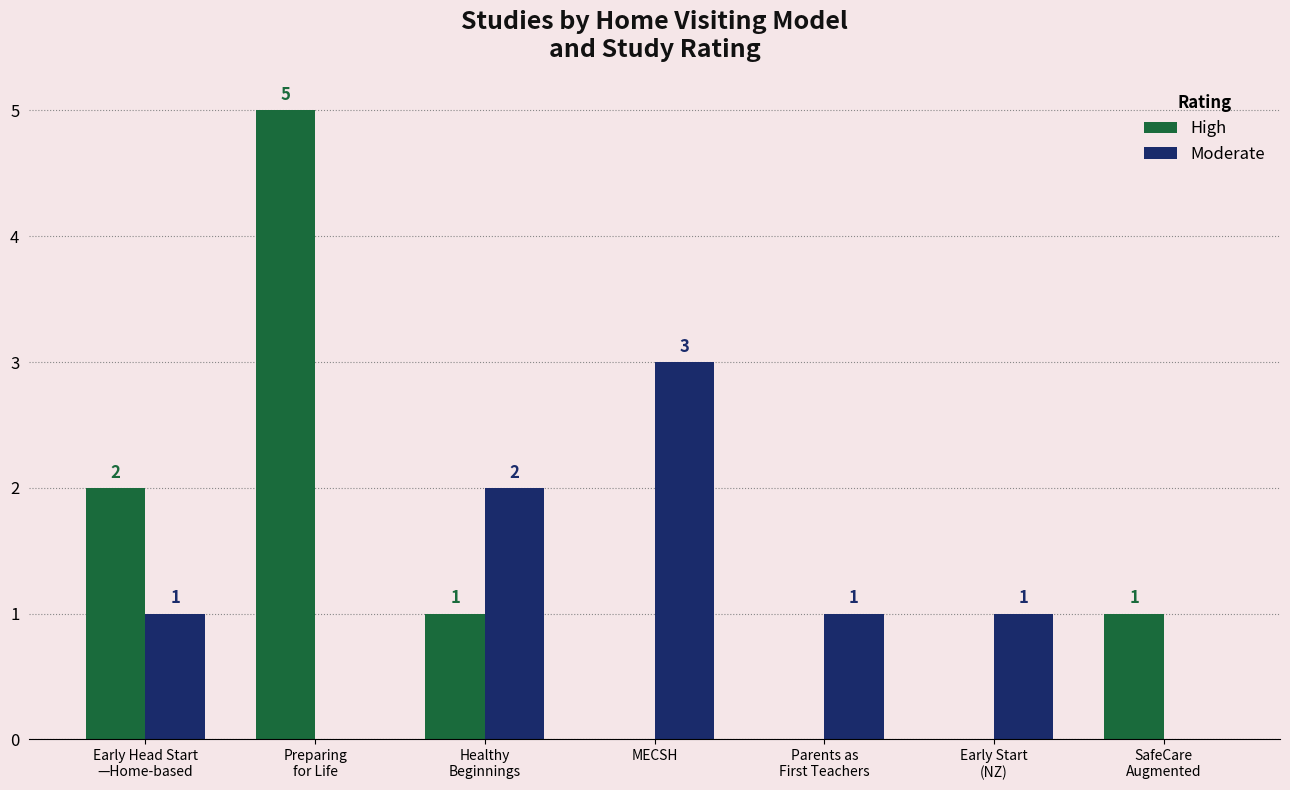

Is the value of Moderate at Healthy
Beginnings greater than the value of High at Parents as
First Teachers?

Yes